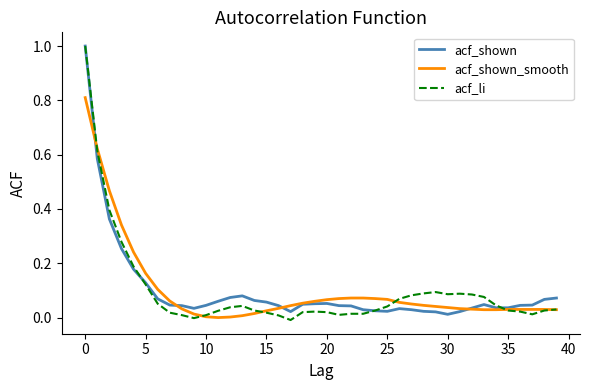

What is the highest value of the acf_li series?

1.0